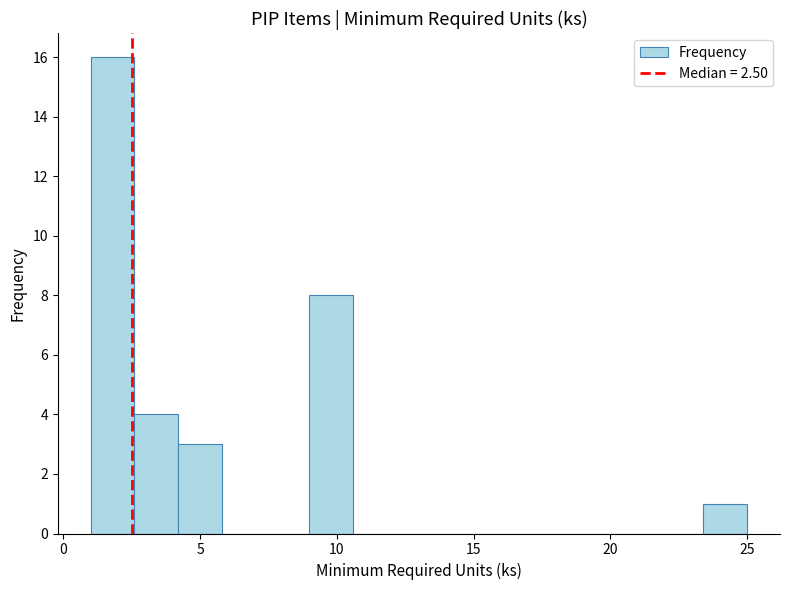

Read against the x-axis, roughly where is the centre of the tallest bar?

2.0